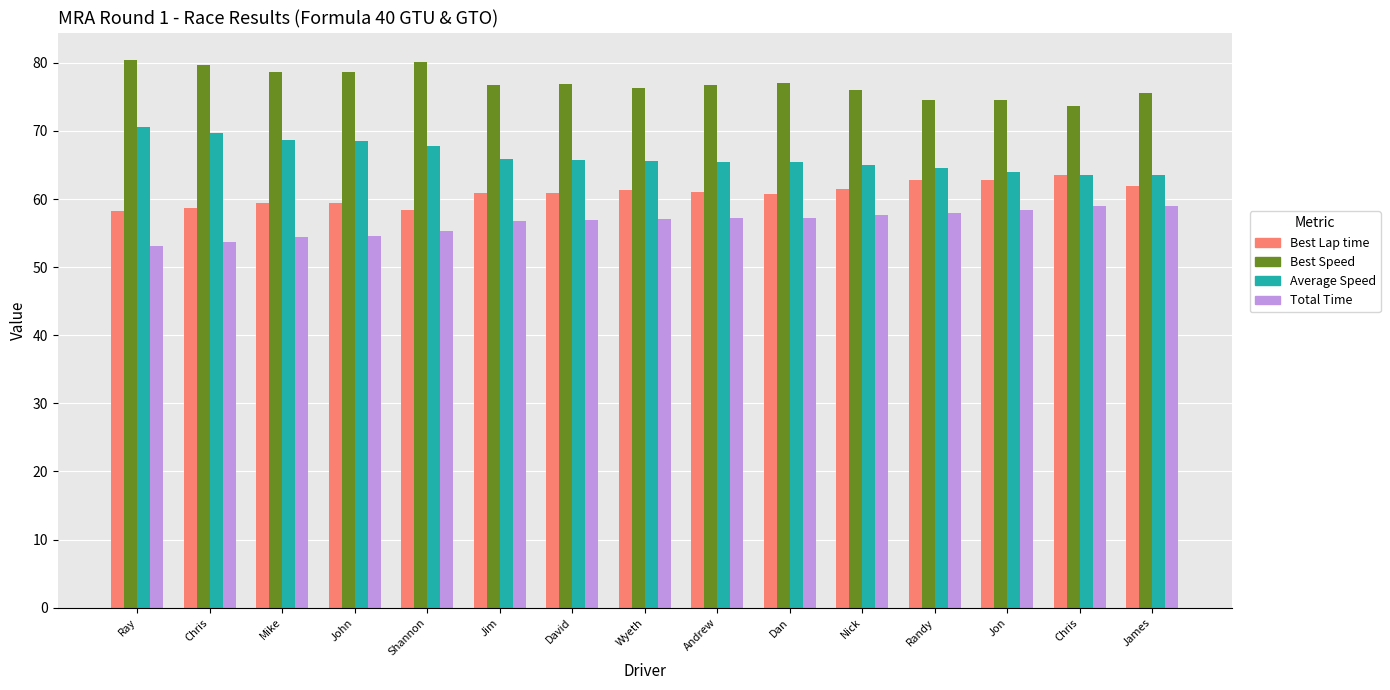

The value of Best Lap time at James is 18.6. True or false?

False